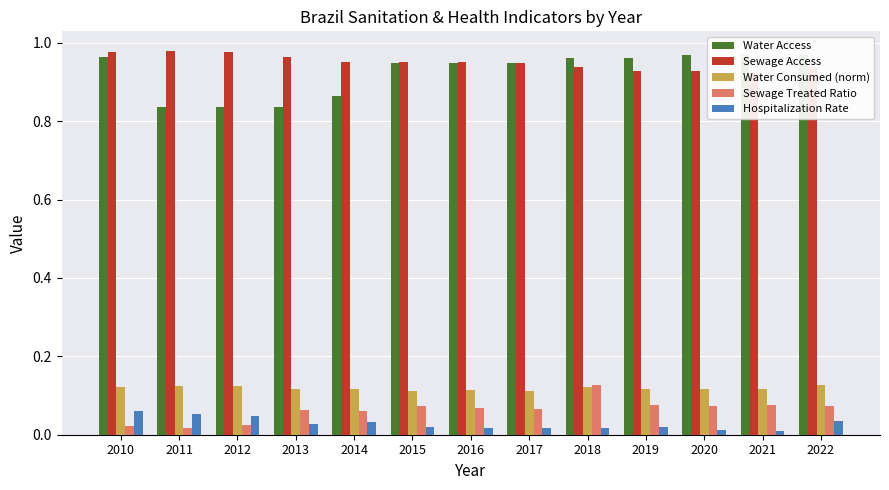

The Water Access series shows 1.0 at 2019. True or false?

True